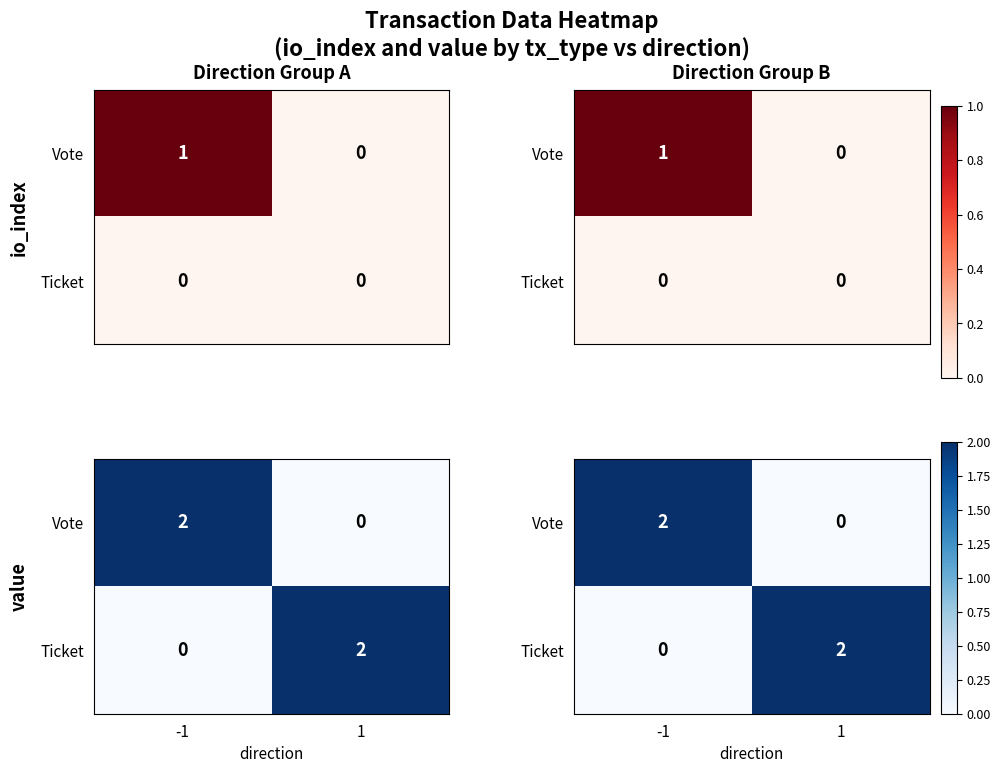

The value of Ticket at 1 is 2. True or false?

True